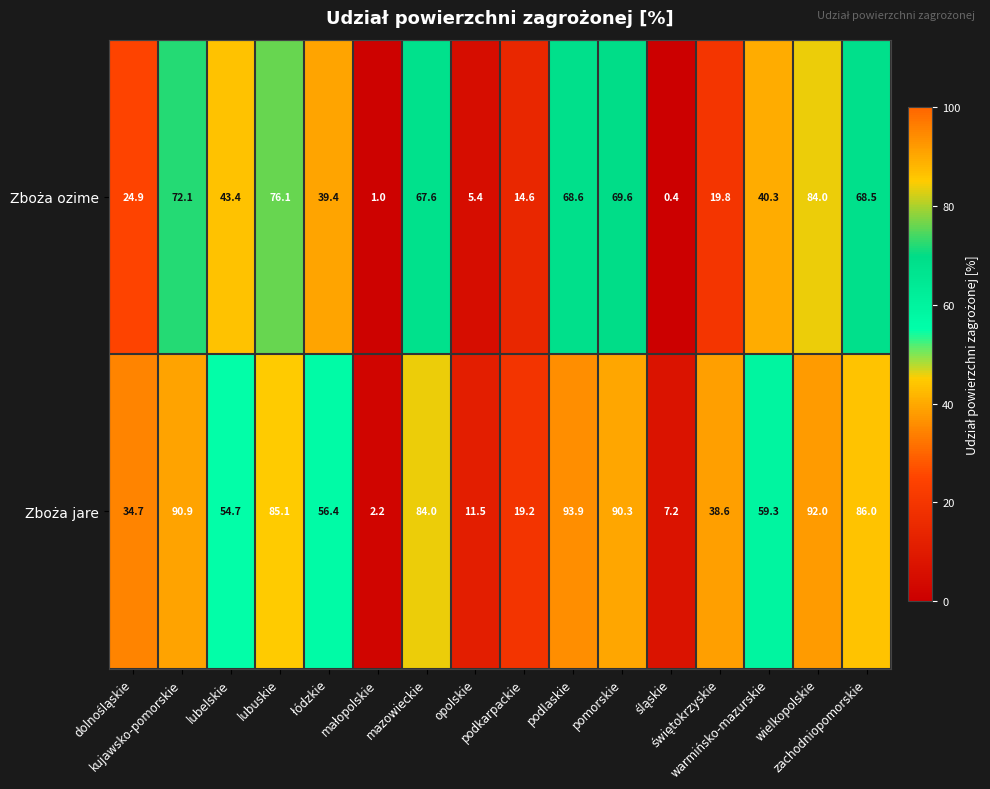

At how many categories does at least one series exceed 52?

10